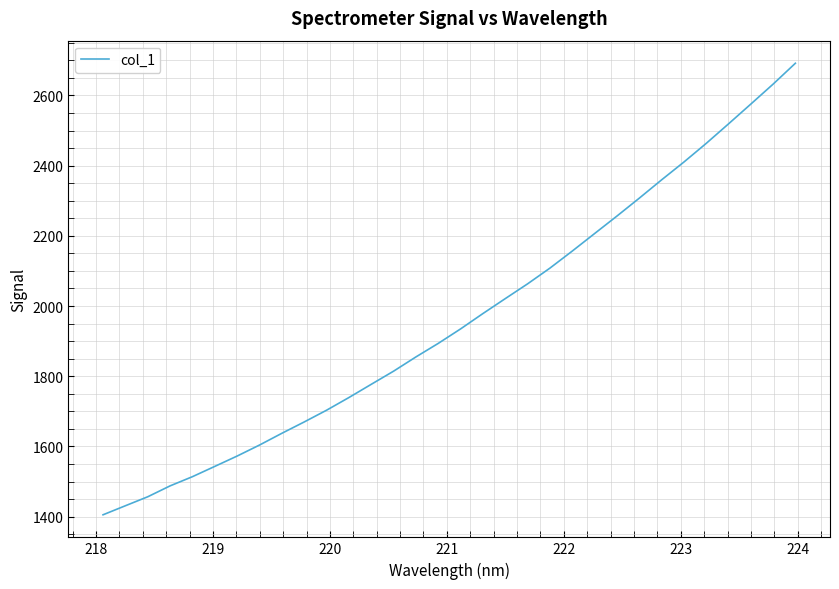

What is the maximum value shown in the chart?

2691.8